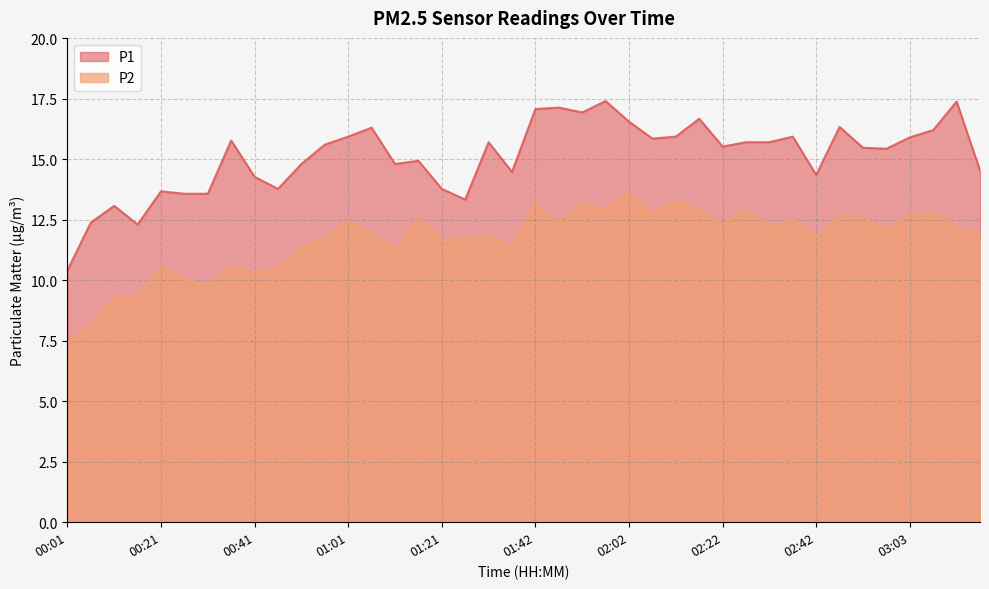

What value does the P1 series have at 02:57?

15.4